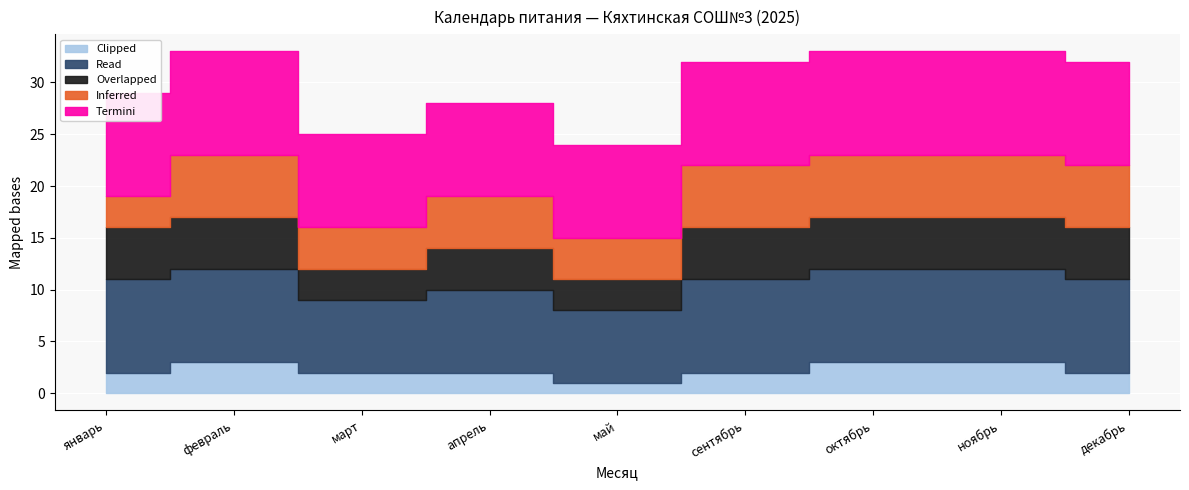

In Inferred, how many points are higher than both neighbors (excluding endpoints)?

2